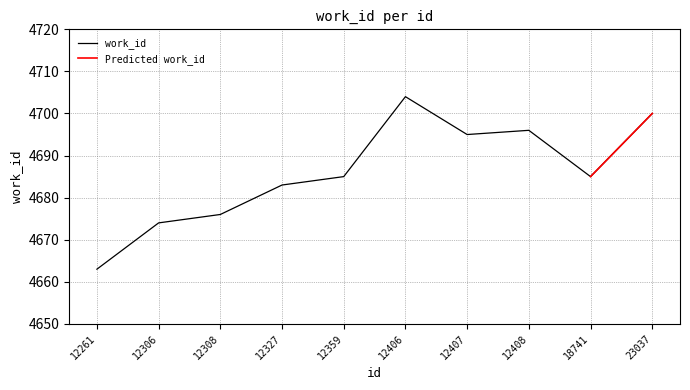

What is the minimum value shown in the chart?

4663